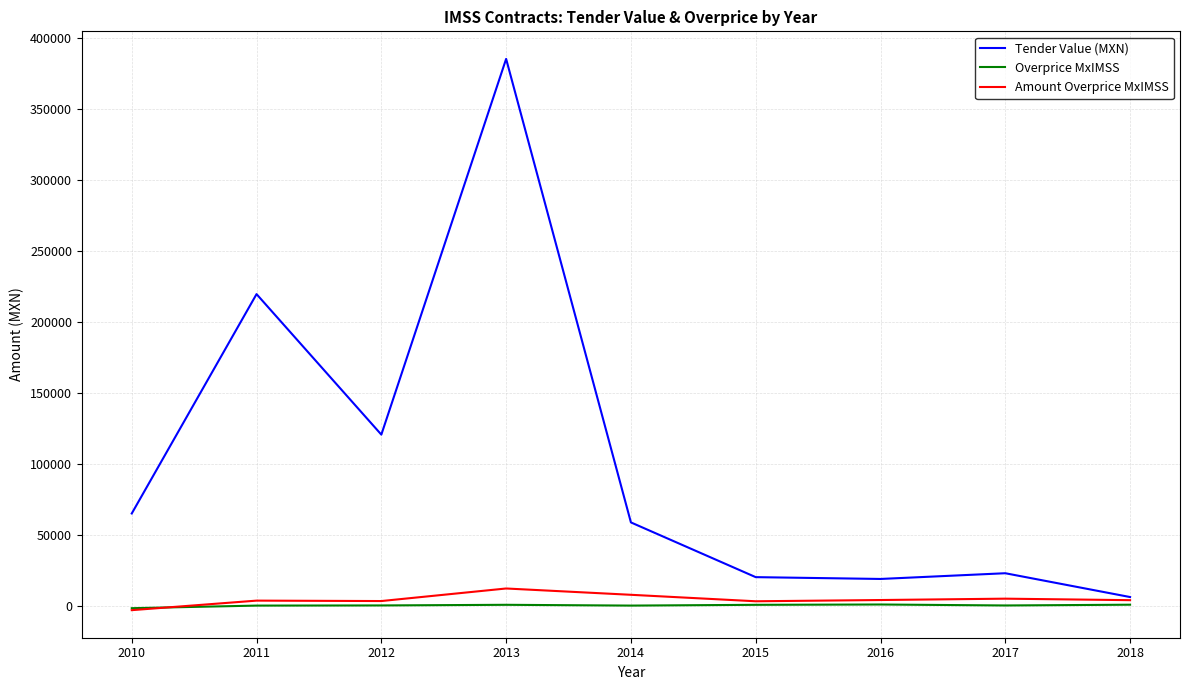

List the series in order of their peak value, lowest first.

Overprice MxIMSS, Amount Overprice MxIMSS, Tender Value (MXN)